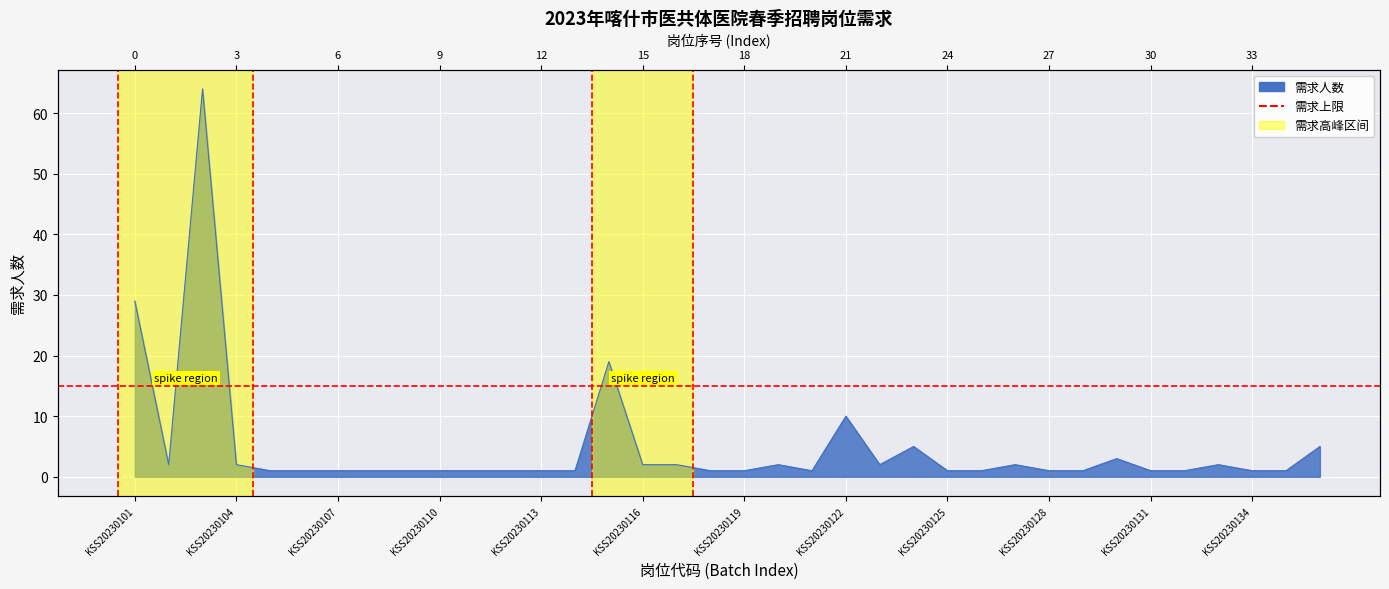

True or false: there are more than 0 points higher than both neighbors.

True